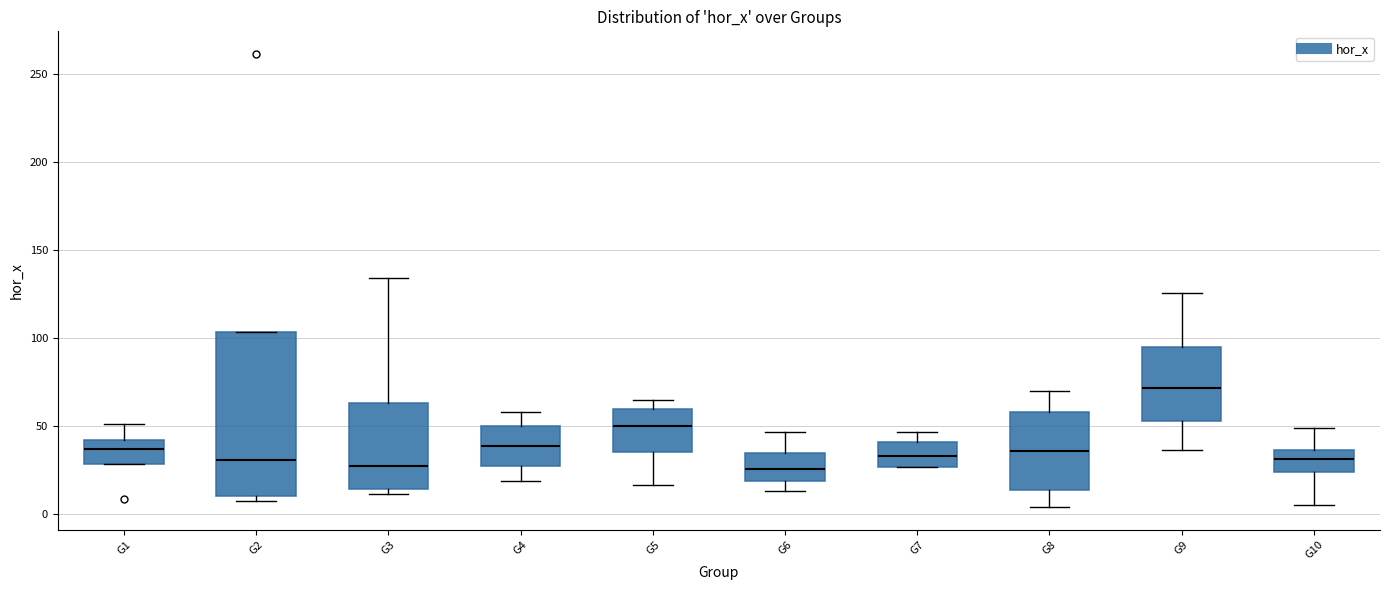

Reading left to right, read every box against the y-axis: the position of its median line, the range the box covers, and the ends of its whiskers. The values are not printed on the chart, so give them approximately, as read against the axis.

G1: median 35, box 30 to 40, whiskers 30 to 50
G2: median 30, box 10 to 105, whiskers 5 to 105
G3: median 25, box 15 to 65, whiskers 10 to 135
G4: median 40, box 30 to 50, whiskers 20 to 60
G5: median 50, box 35 to 60, whiskers 15 to 65
G6: median 25, box 20 to 35, whiskers 15 to 45
G7: median 35, box 25 to 40, whiskers 25 to 45
G8: median 35, box 15 to 60, whiskers 5 to 70
G9: median 70, box 55 to 95, whiskers 35 to 125
G10: median 30, box 25 to 35, whiskers 5 to 50